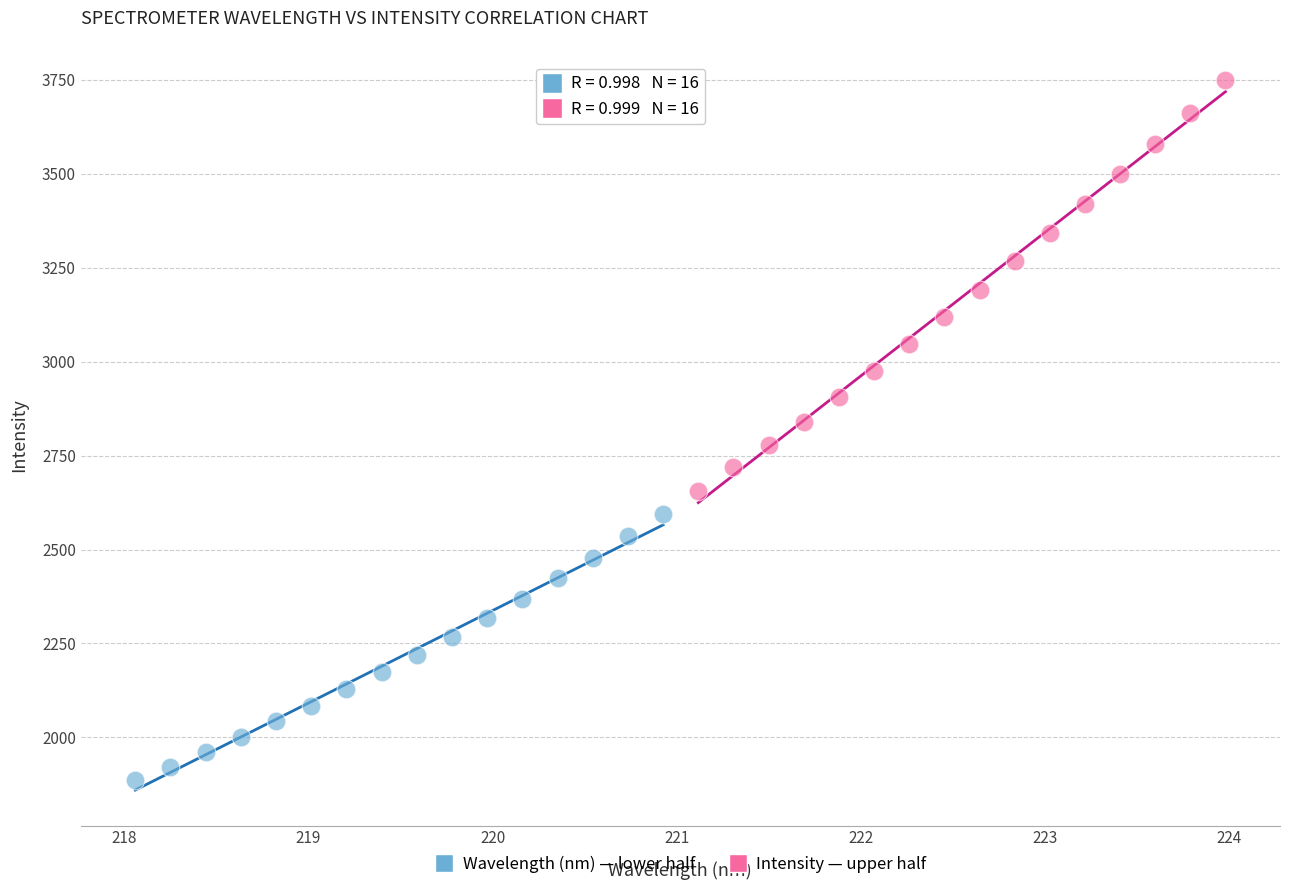

Which series has the largest Y range (max minus min)?

Intensity — upper half